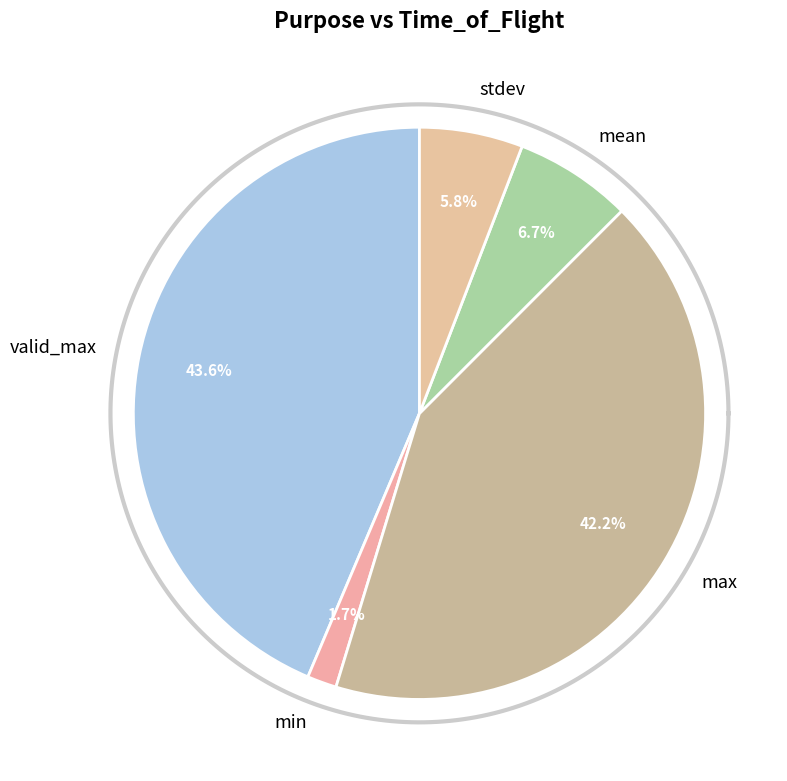

The sci slice represents 1% of the pie. True or false?

False